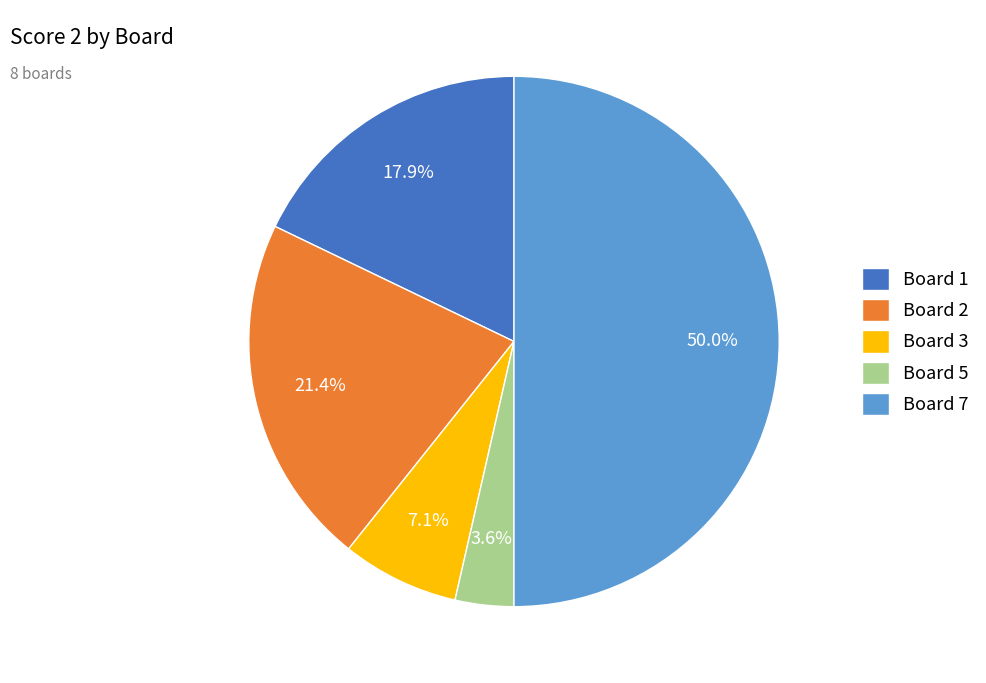

Does Board 2 represent more than half of the total?

No